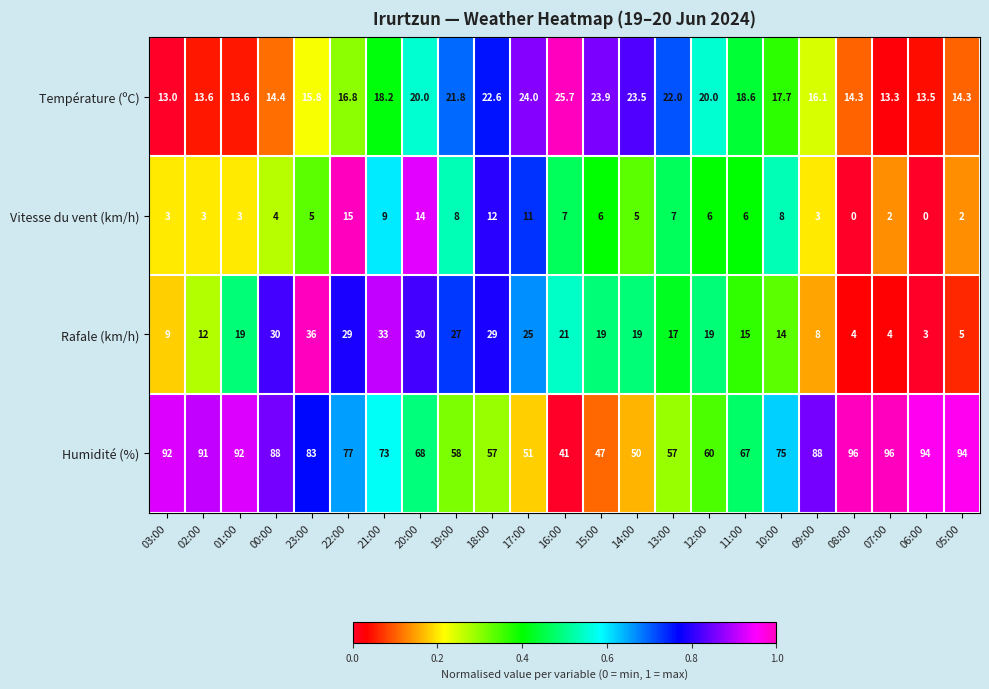

Which series has the widest spread of values?

Humidité (%)